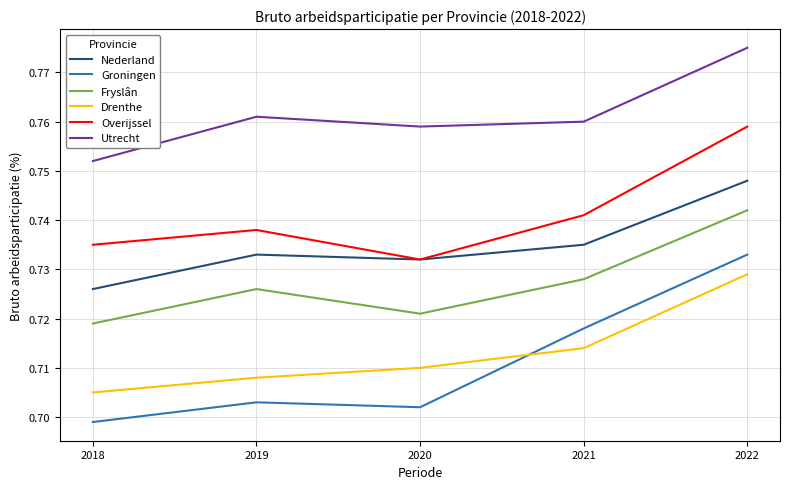

Count the number of data series in this chart.

6